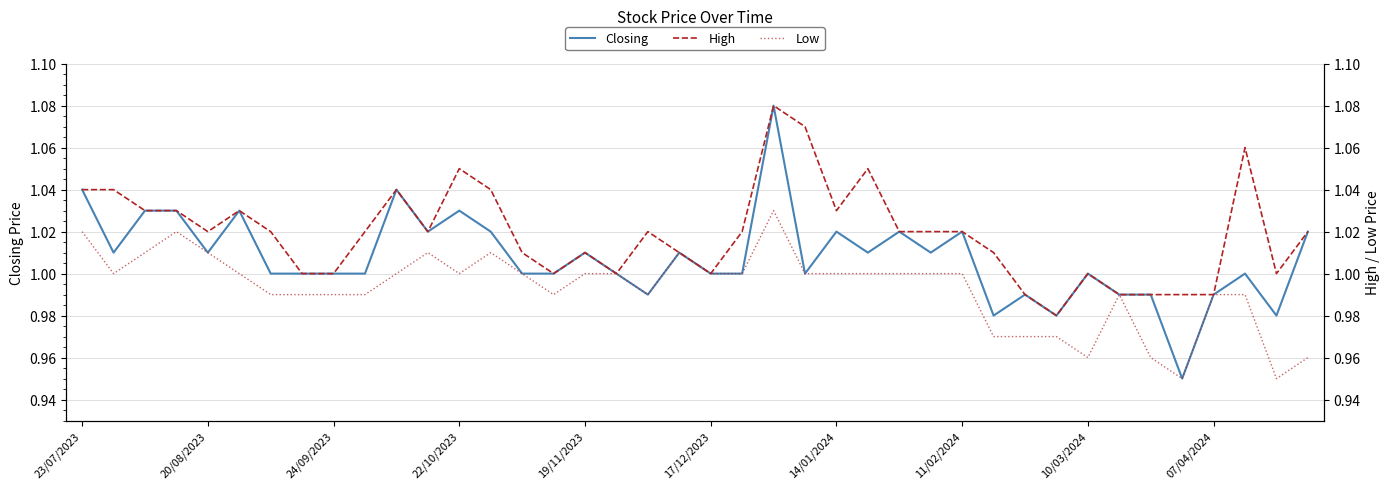

Which series changed the most between 11 and 12?

High